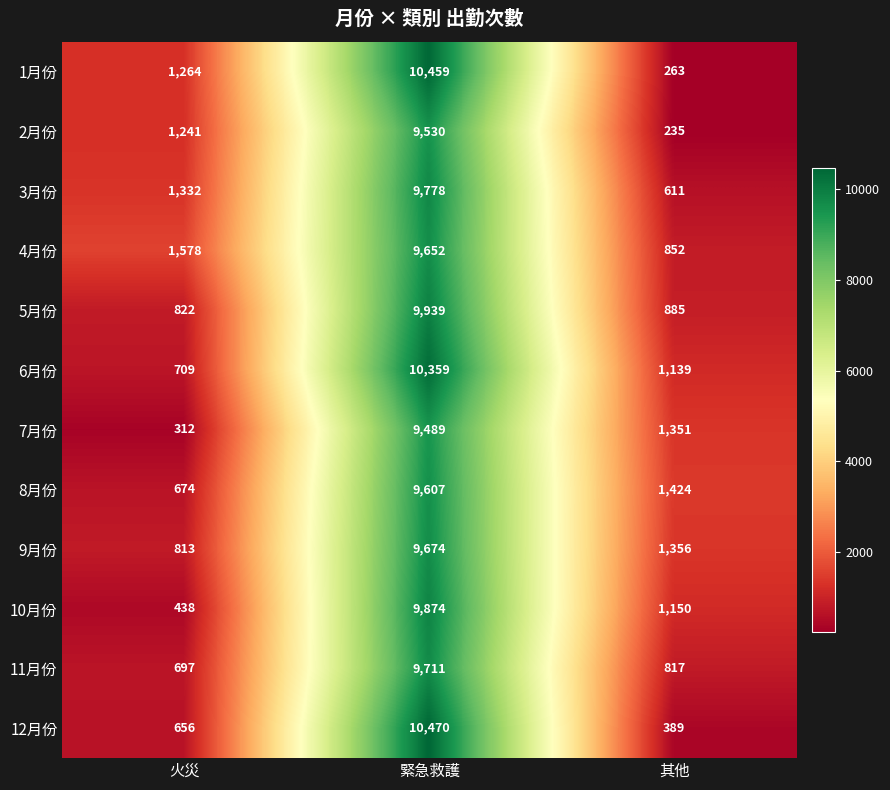

Which series has the largest total across all categories?

6月份